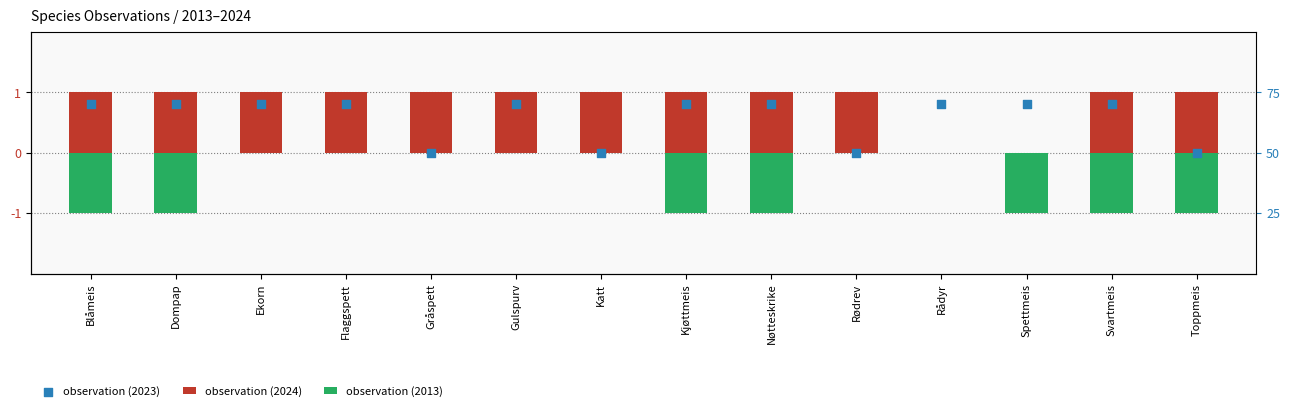

Which series has the largest Y range (max minus min)?

2023